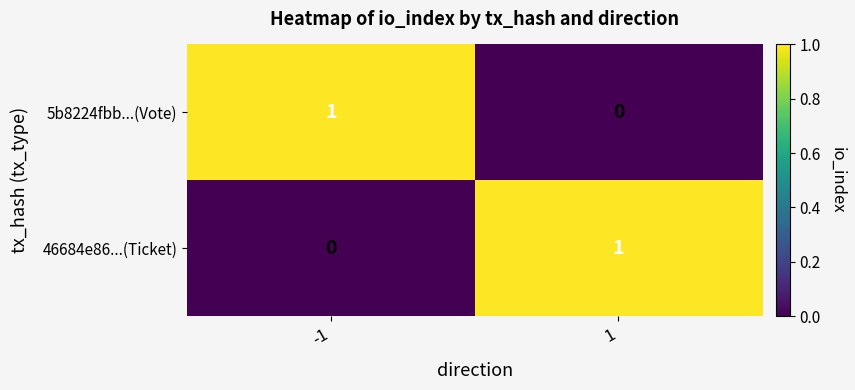

Rank the categories by 46684e86...(Ticket) value from highest to lowest.

1, -1